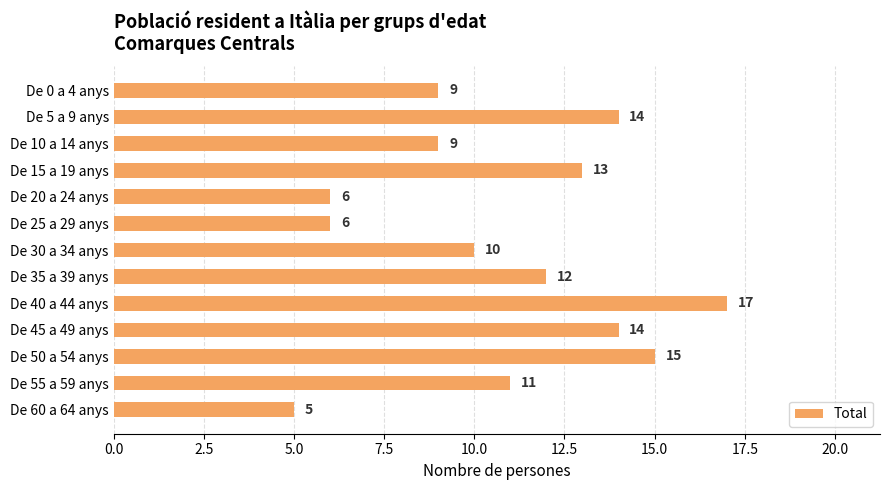

True or false: the data shows 13 at De 15 a 19 anys.

True